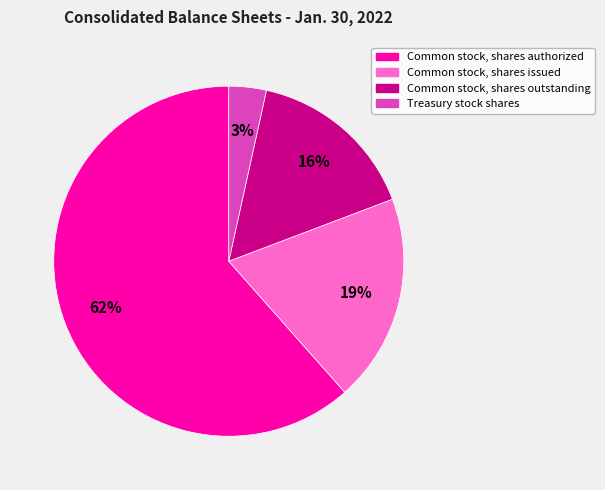

To the nearest percent, what is the average slice percentage?

25%